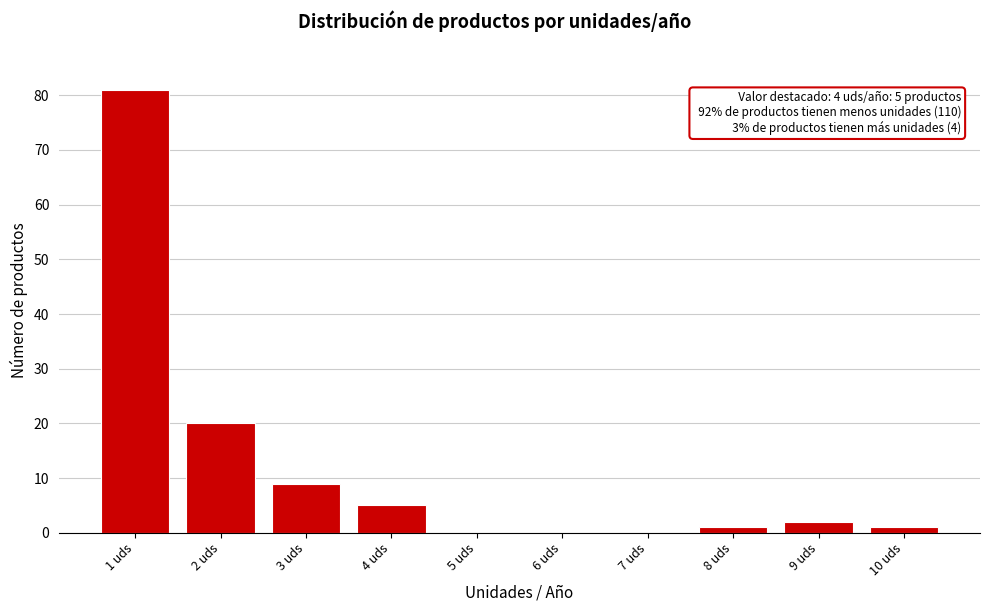

Reading left to right, what are all the values shown in this chart?

1 uds=81	2 uds=20	3 uds=9	4 uds=5	5 uds=0	6 uds=0	7 uds=0	8 uds=1	9 uds=2	10 uds=1